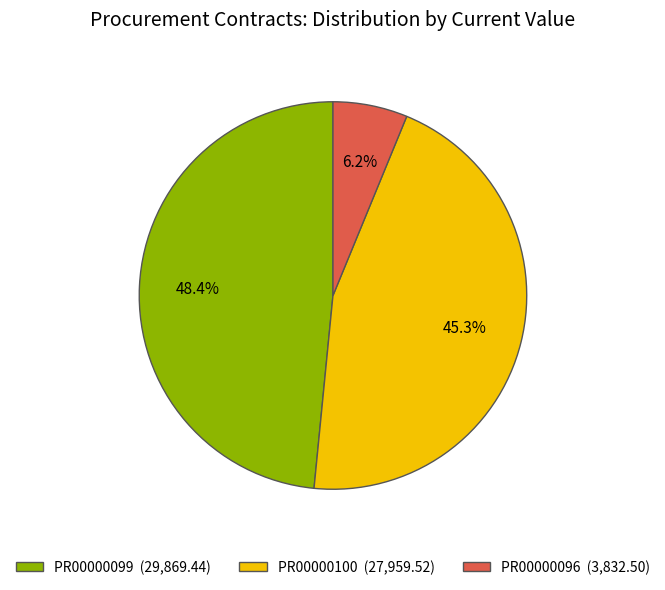

Between PR00000099 (29,869.44) and PR00000100 (27,959.52), which is larger?

PR00000099 (29,869.44)